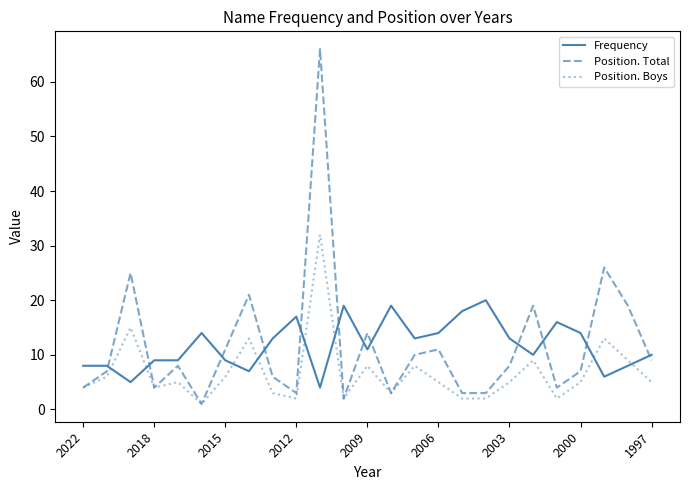

List the series in order of their peak value, lowest first.

Frequency, Position. Boys, Position. Total